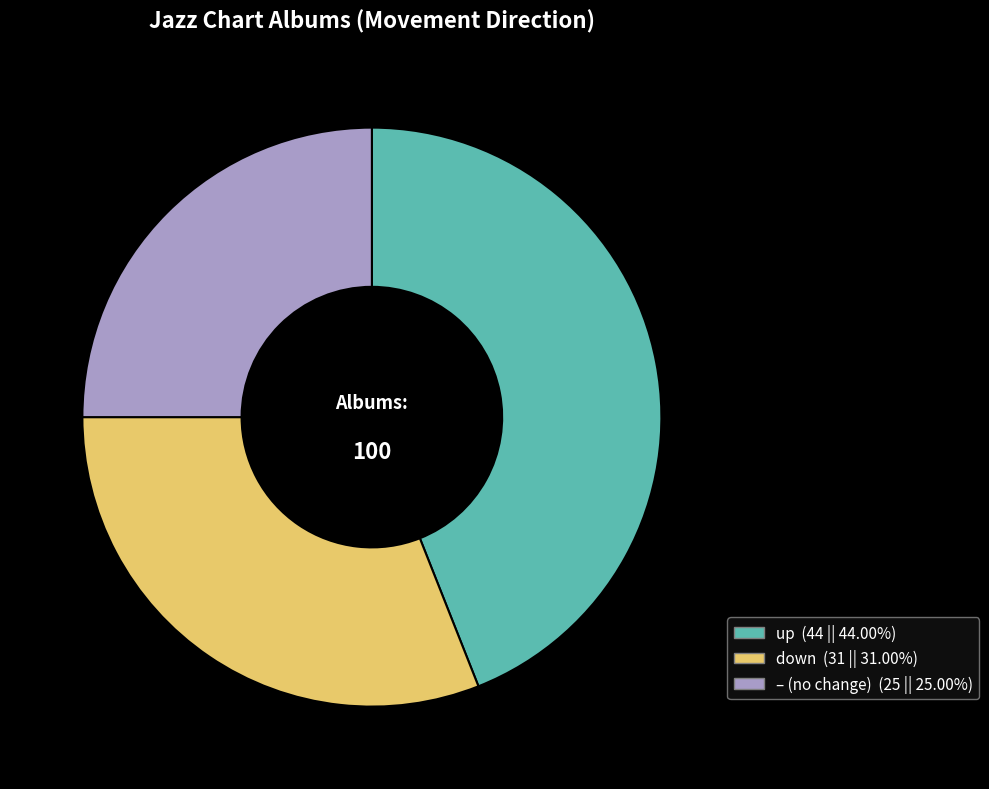

Does any single category account for the majority?

No